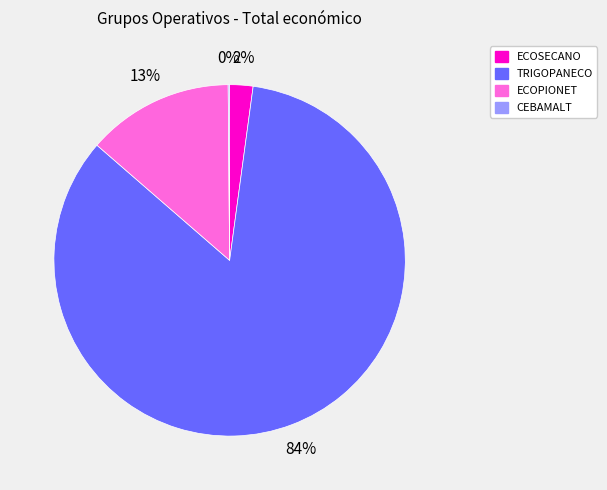

Which category accounts for the majority?

TRIGOPANECO